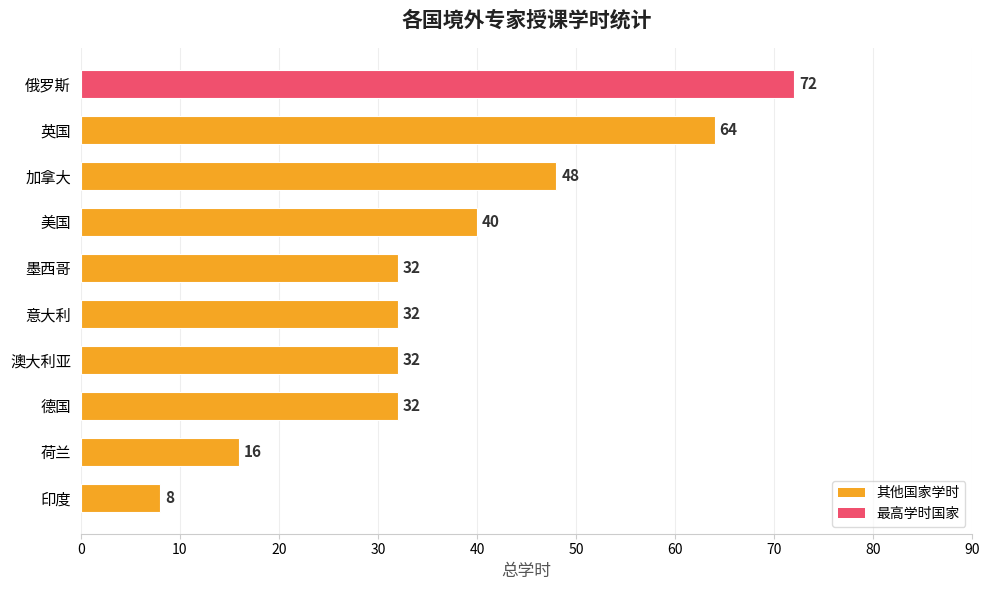

What is the label of the 5th bar from the top?

墨西哥